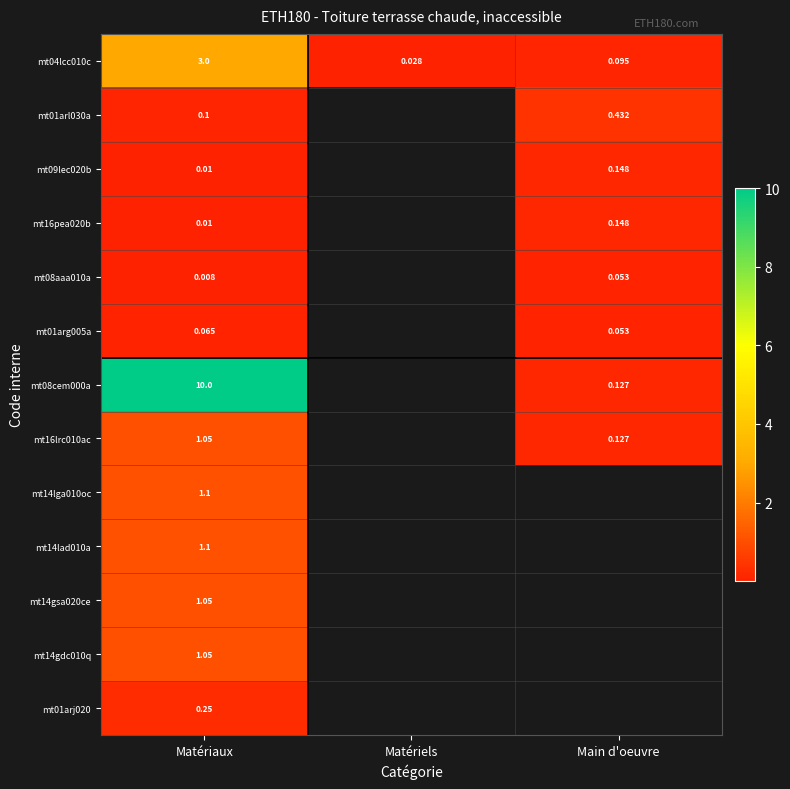

Is the value of mt16pea020b at Matériaux greater than the value of mt14gsa020ce at Matériaux?

No